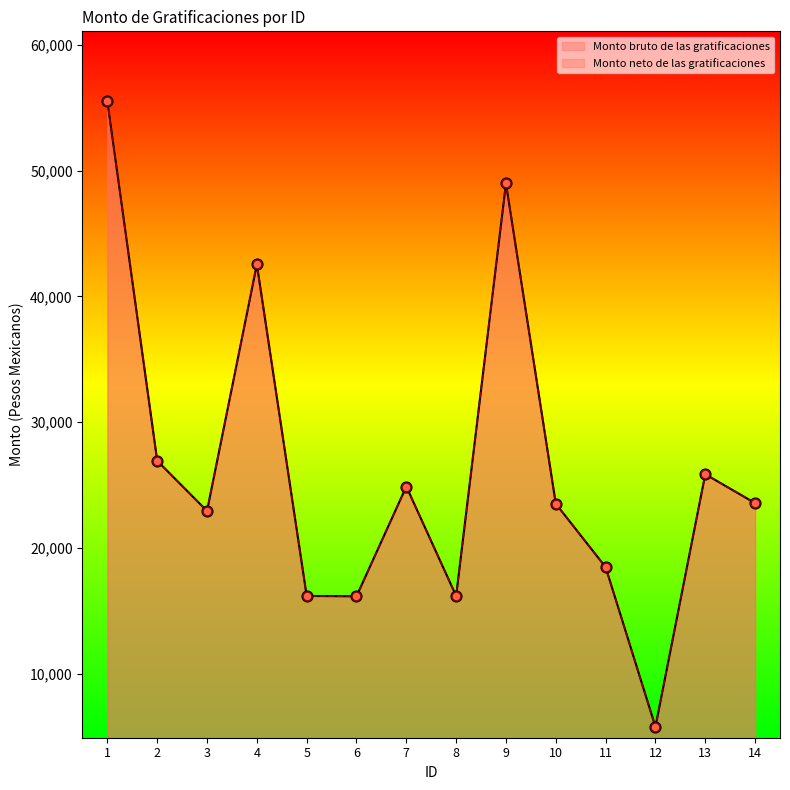

At which category is the sum across all series the highest?

1